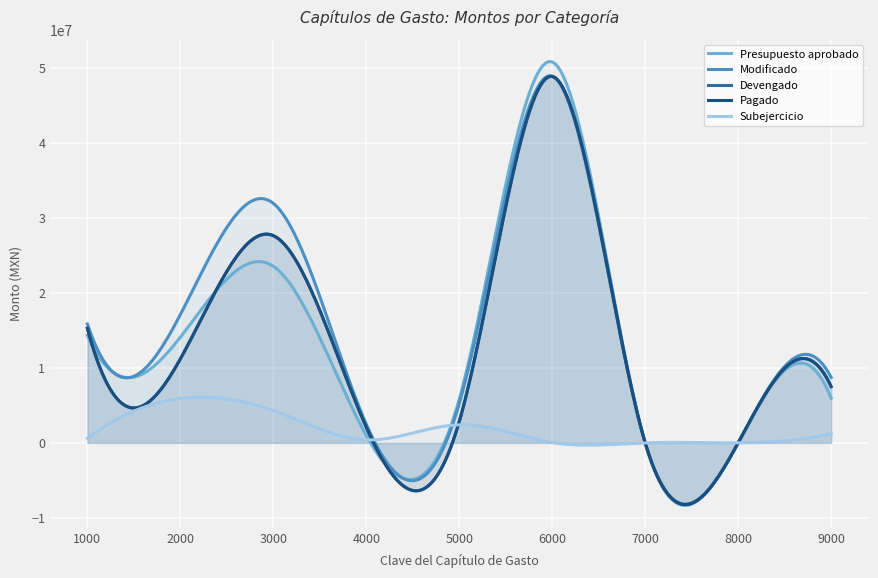

Which series has the largest range (max minus min)?

Presupuesto aprobado